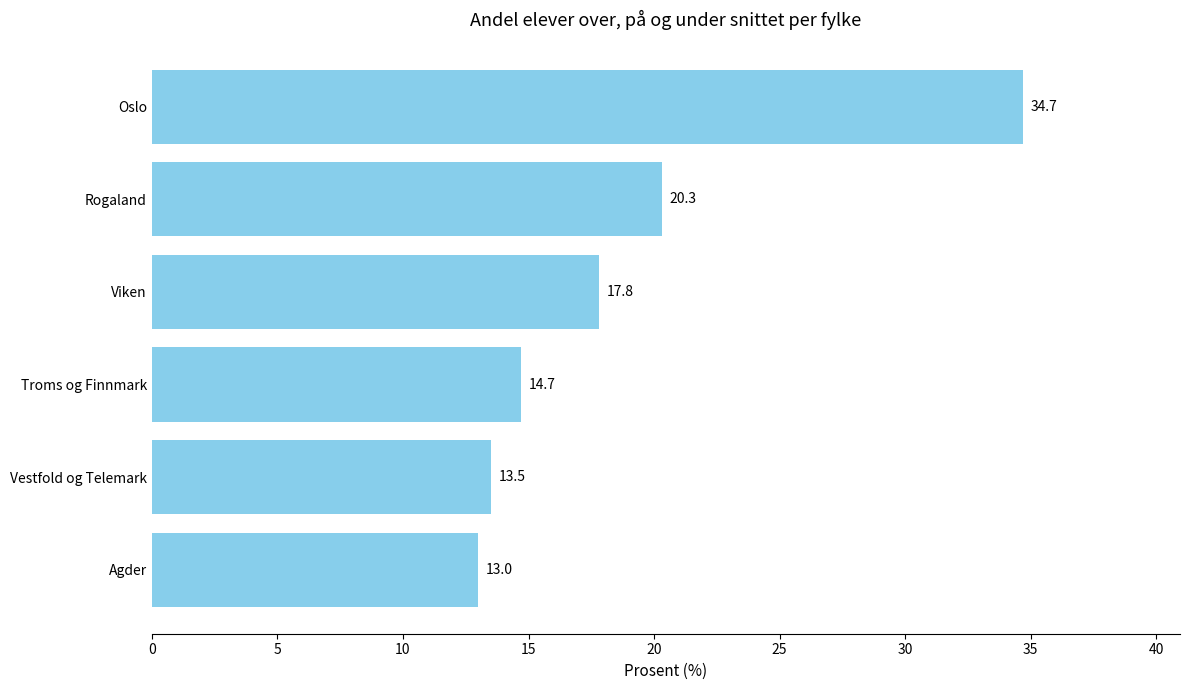

How many series are shown in this chart?

1